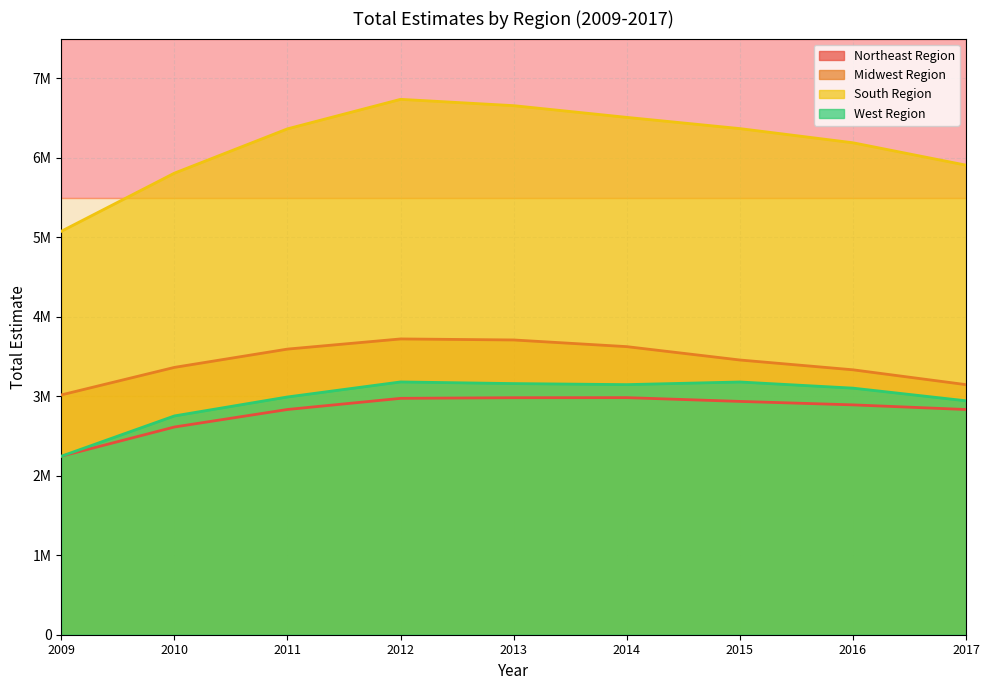

Rank the categories by Midwest Region value from highest to lowest.

2012, 2013, 2014, 2011, 2015, 2010, 2016, 2017, 2009